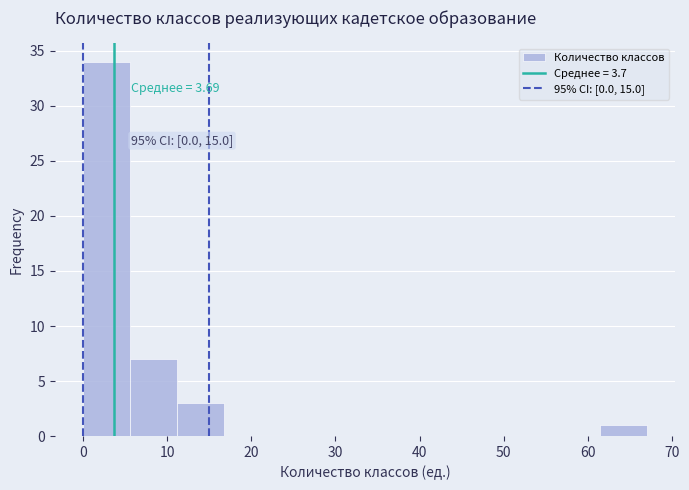

Over which range of the x-axis is the bar tallest?

0 to 6